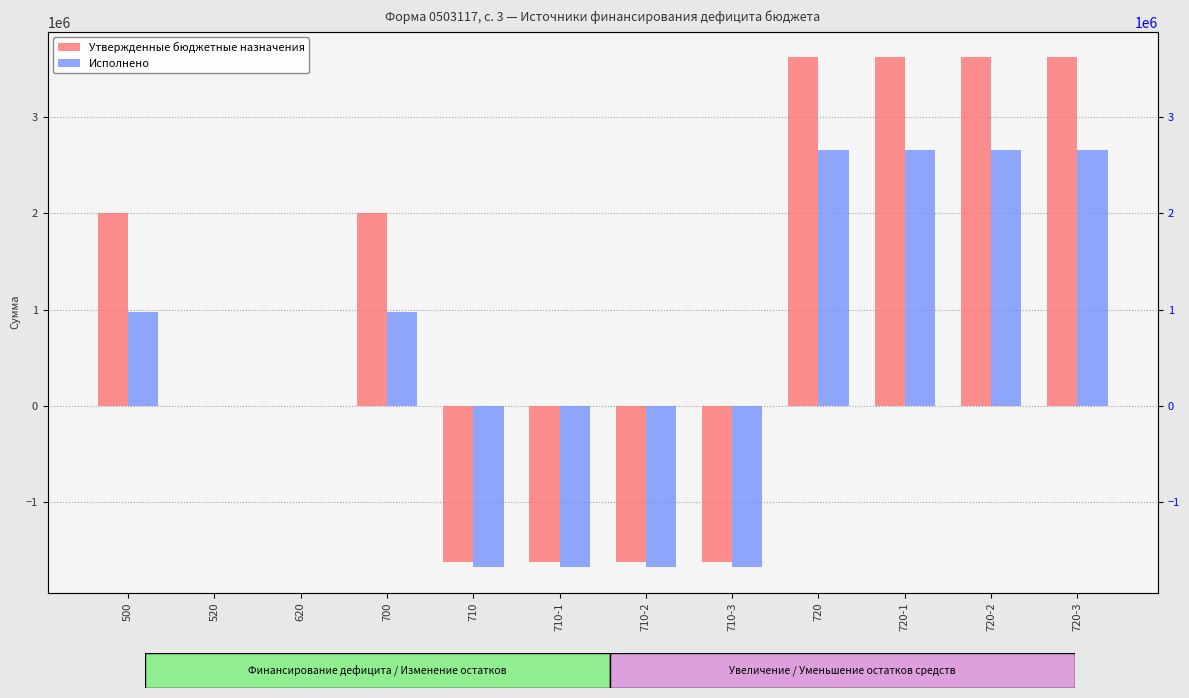

Which series has the largest total across all categories?

Утвержденные бюджетные назначения